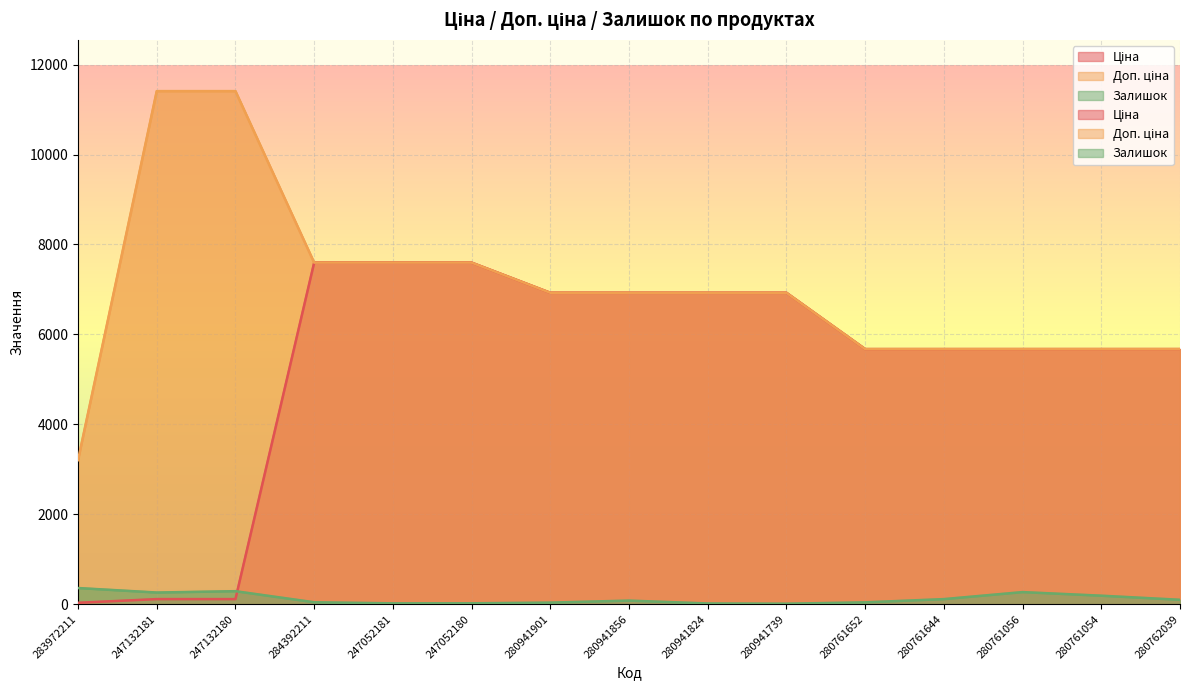

List the series in order of their overall mean, highest first.

Доп. ціна, Ціна, Залишок